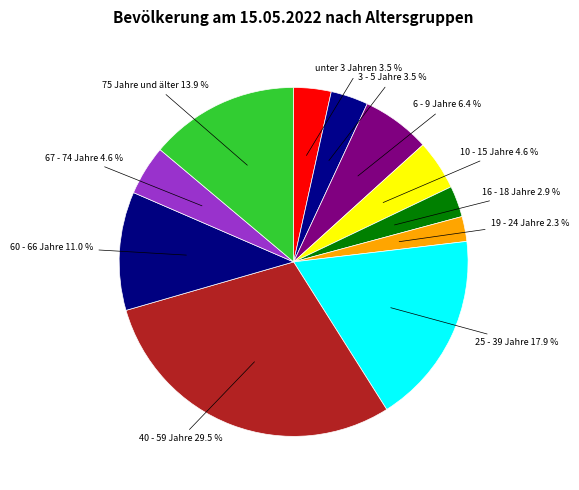

How many slices are in this pie chart?

11